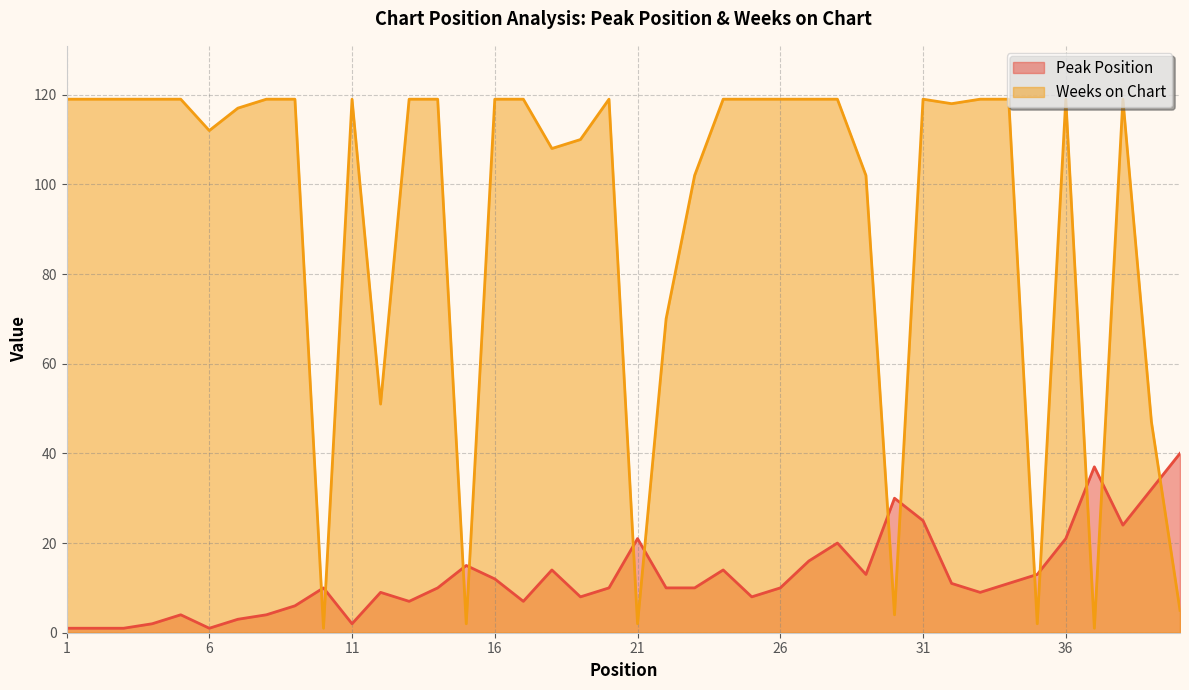

Reading right to left, transcribe all the data shown in this chart.

Peak Position: 40	32	24	37	21	13	11	9	11	25	30	13	20	16	10	8	14	10	10	21	10	8	14	7	12	15	10	7	9	2	10	6	4	3	1	4	2	1	1	1
Weeks on Chart: 5	47	119	1	119	2	119	119	118	119	4	102	119	119	119	119	119	102	70	2	119	110	108	119	119	2	119	119	51	119	1	119	119	117	112	119	119	119	119	119